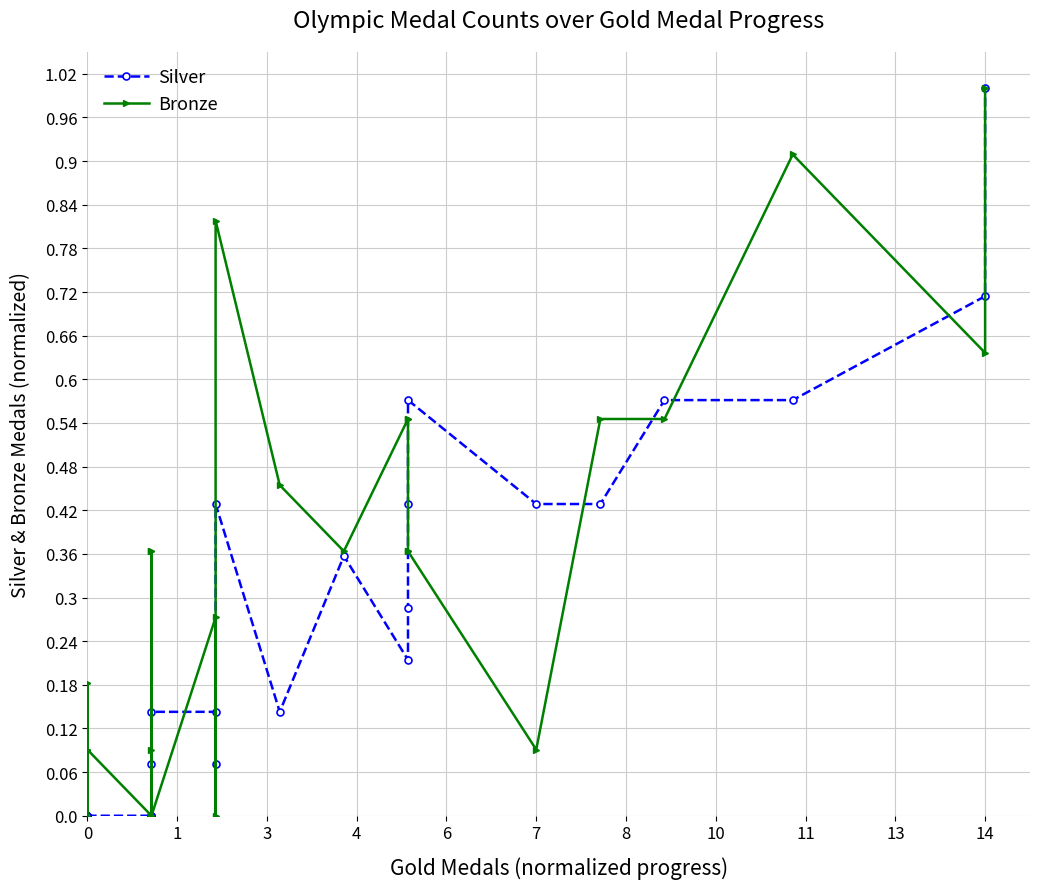

Is it true that Bronze equals 0.6 at 17?

False